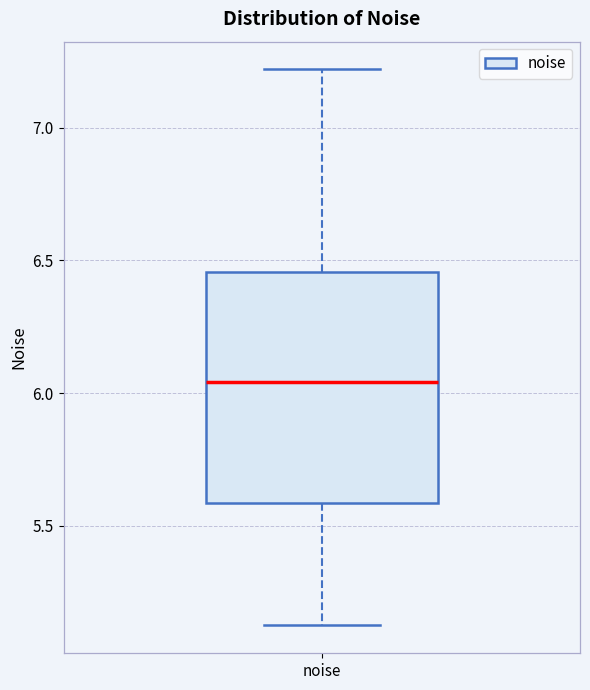

Where does the median line of the box for noise sit on the y-axis? The values are not printed on the chart, so give them approximately, as read against the axis.

6.05